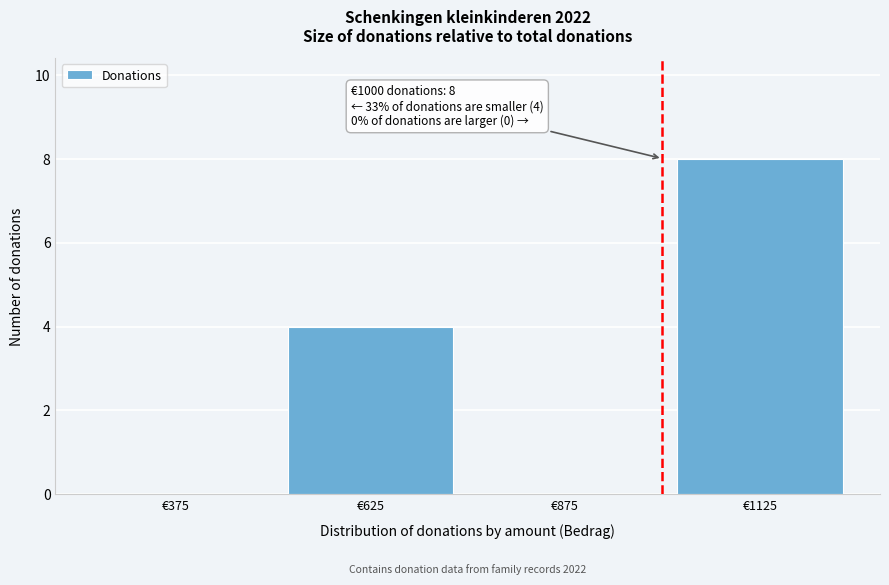

Over which range of the x-axis is the bar tallest?

1000 to 1250